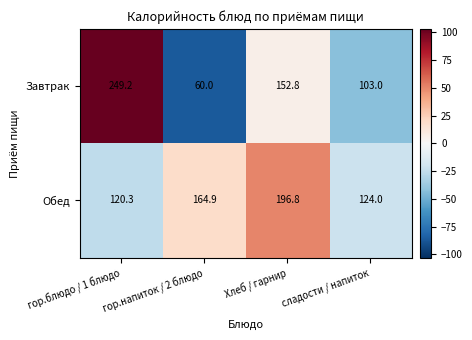

How many data points in Завтрак are less than 152?

2